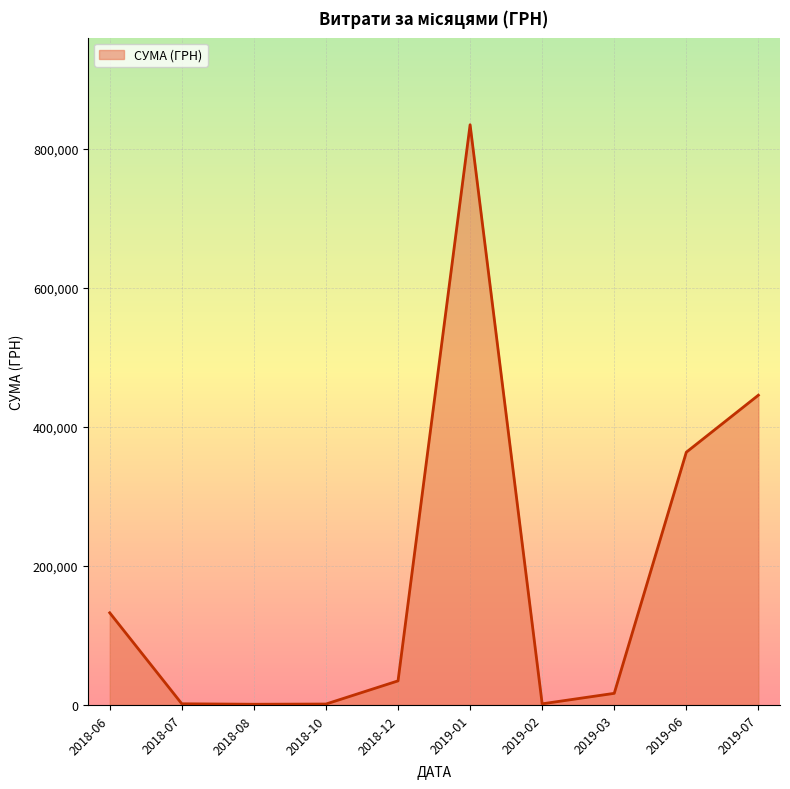

The value at 2019-01 is 835035.0. True or false?

True